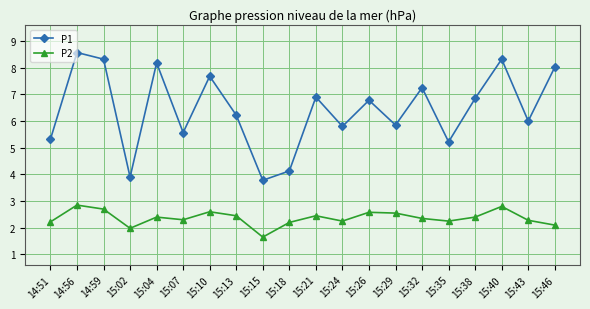

True or false: P1 has more than 2 interior local peaks.

True